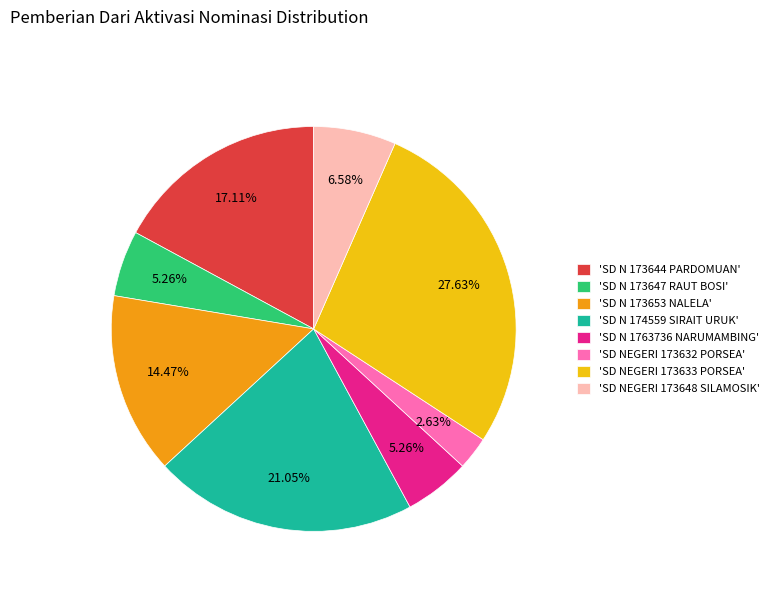

Does 'SD N 173647 RAUT BOSI' account for over 50% of the chart?

No